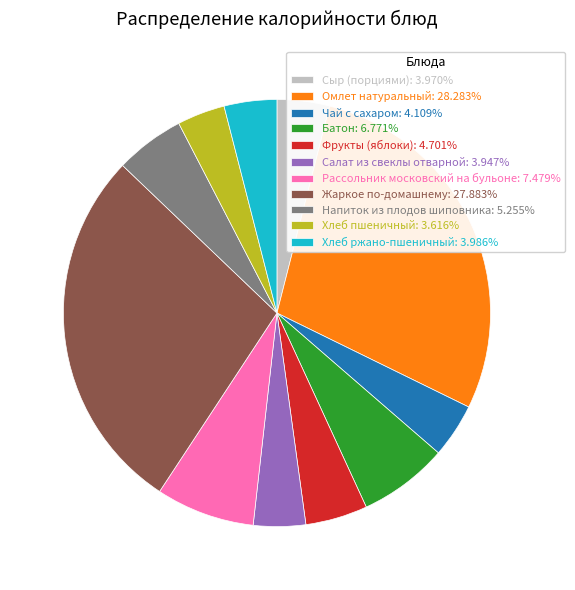

Do Фрукты (яблоки): 4.701% and Рассольник московский на бульоне: 7.479% together represent more than half of the pie?

No